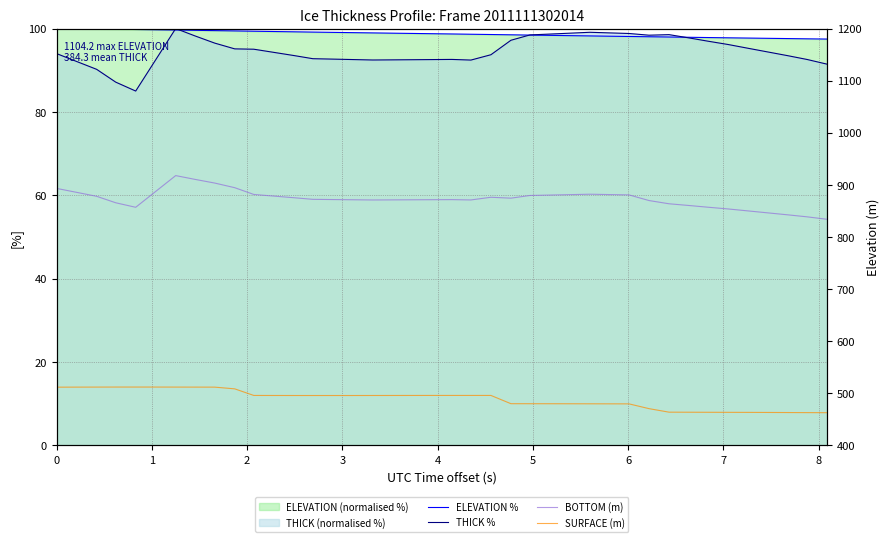

Rank the series by their maximum value, from highest to lowest.

BOTTOM (m), SURFACE (m), ELEVATION %, THICK %